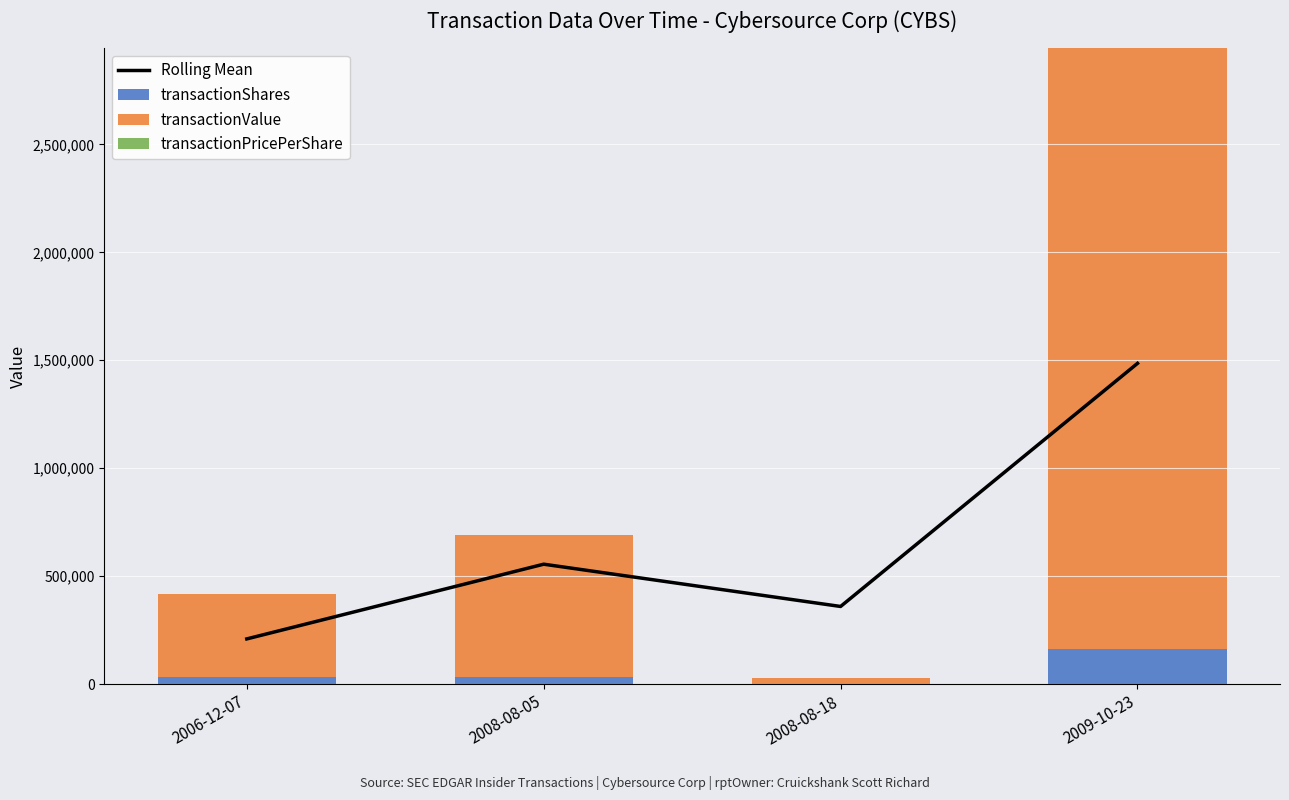

Between 2008-08-05 and 2006-12-07, which is larger?

2008-08-05